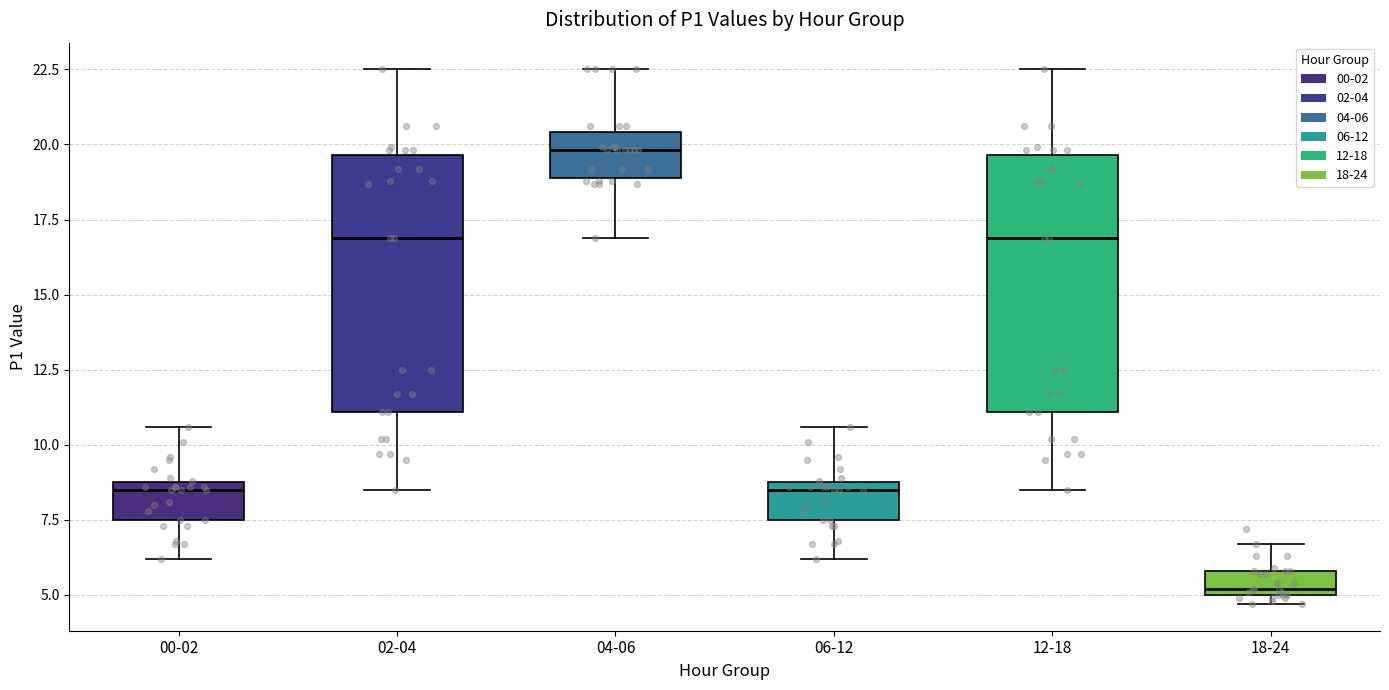

Where is the upper edge of the box for 06-12 on the y-axis? The values are not printed on the chart, so give them approximately, as read against the axis.

9.0